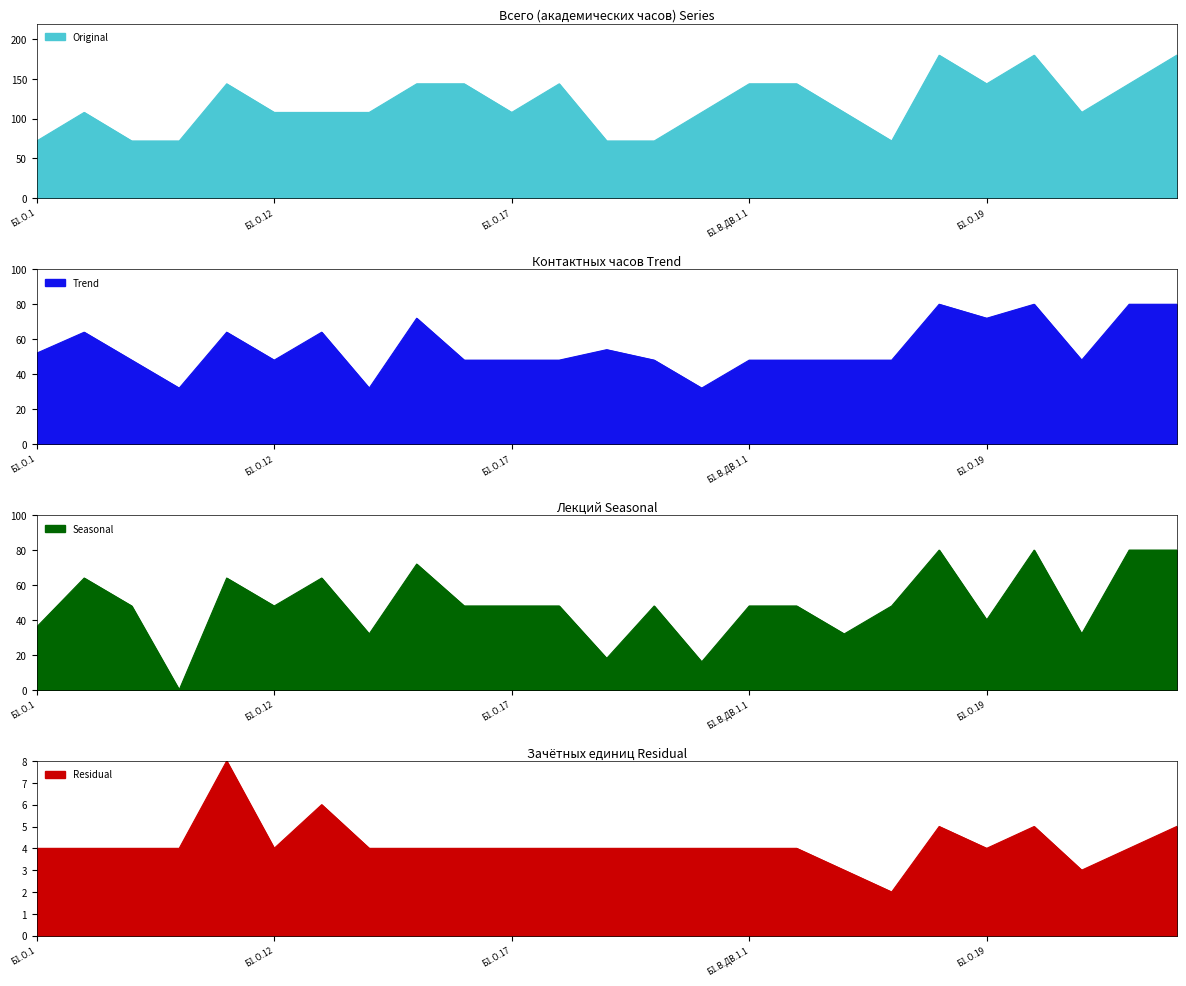

Rank the series by their maximum value, from lowest to highest.

Residual, Trend, Seasonal, Original